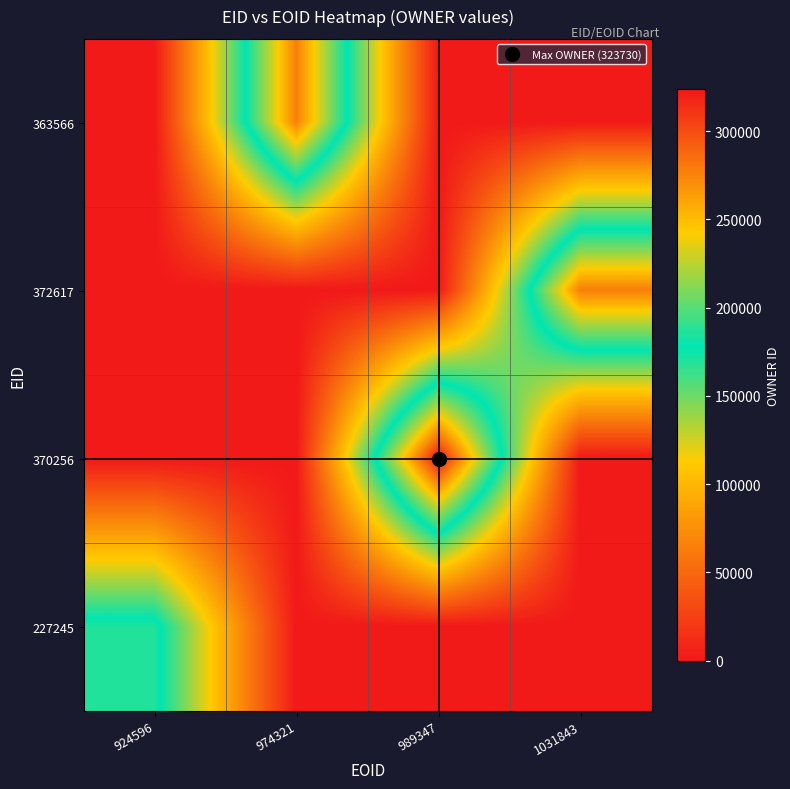

At how many categories does at least one series exceed 73900?

4